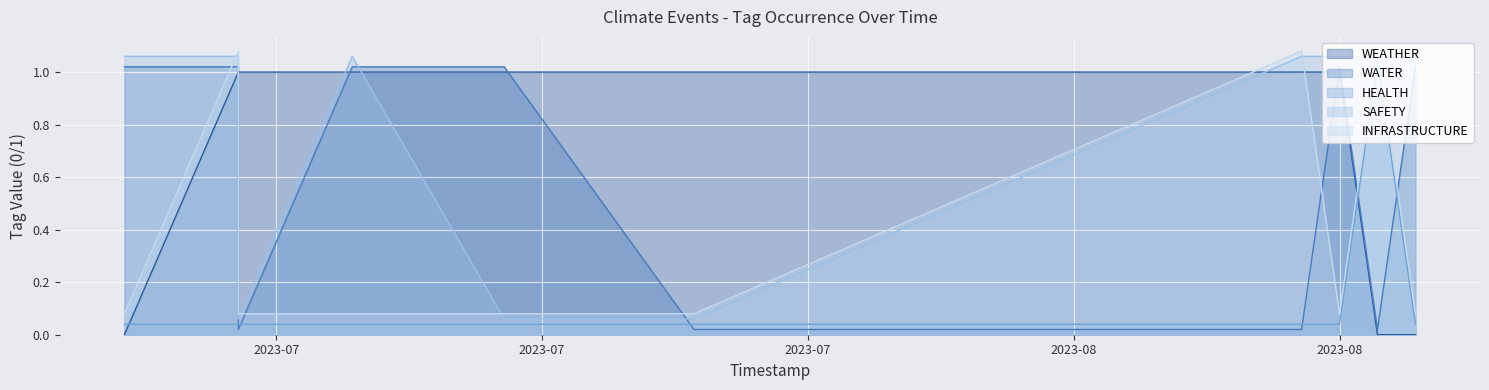

Which has a higher value, 2023-07 or 2023-07?

2023-07